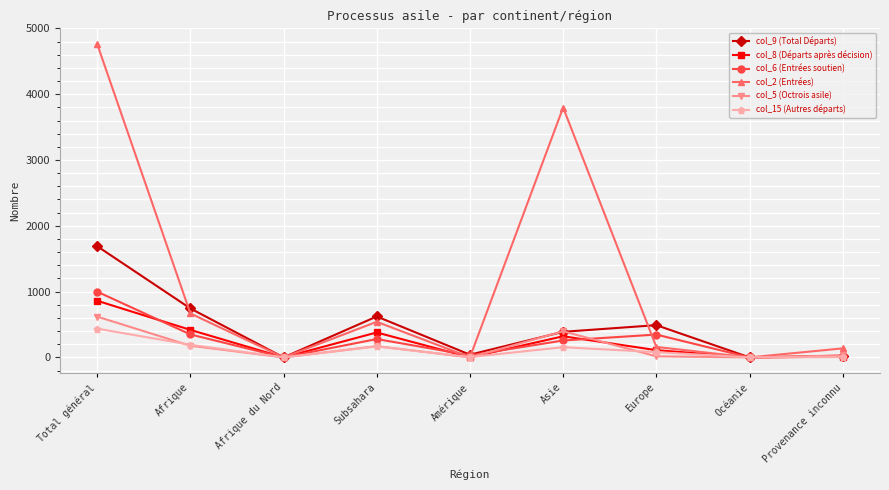

What is the spread (max minus min) of values at Afrique?

567